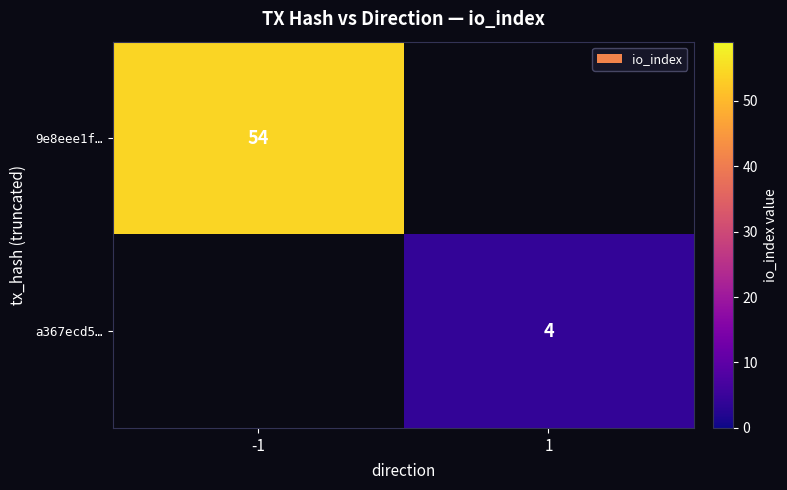

The 9e8eee1f… series shows 11 at -1. True or false?

False